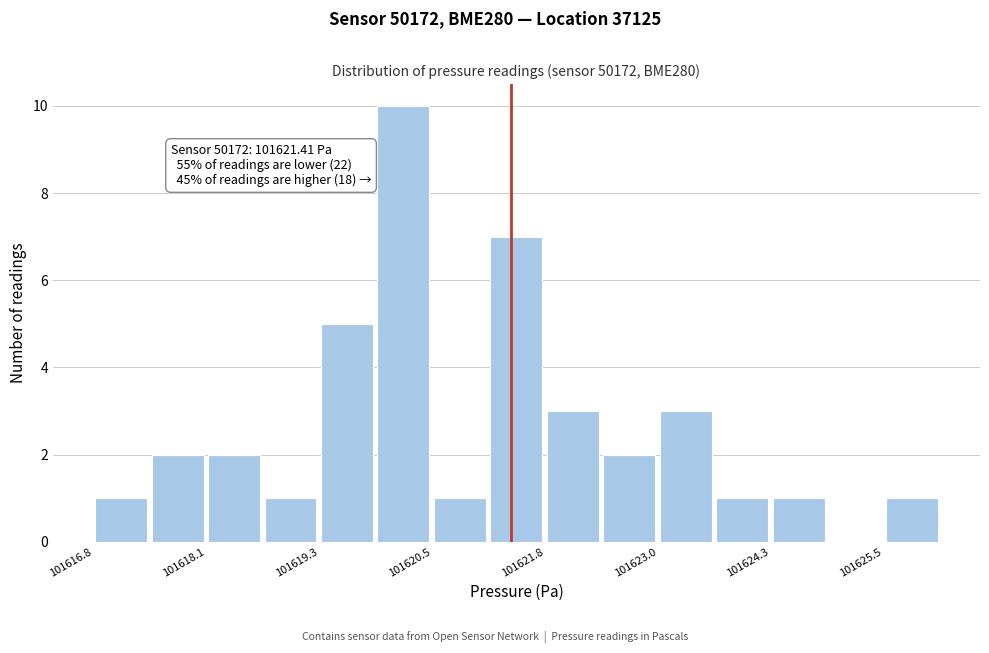

Read against the x-axis, roughly where is the centre of the tallest bar?

101620.2